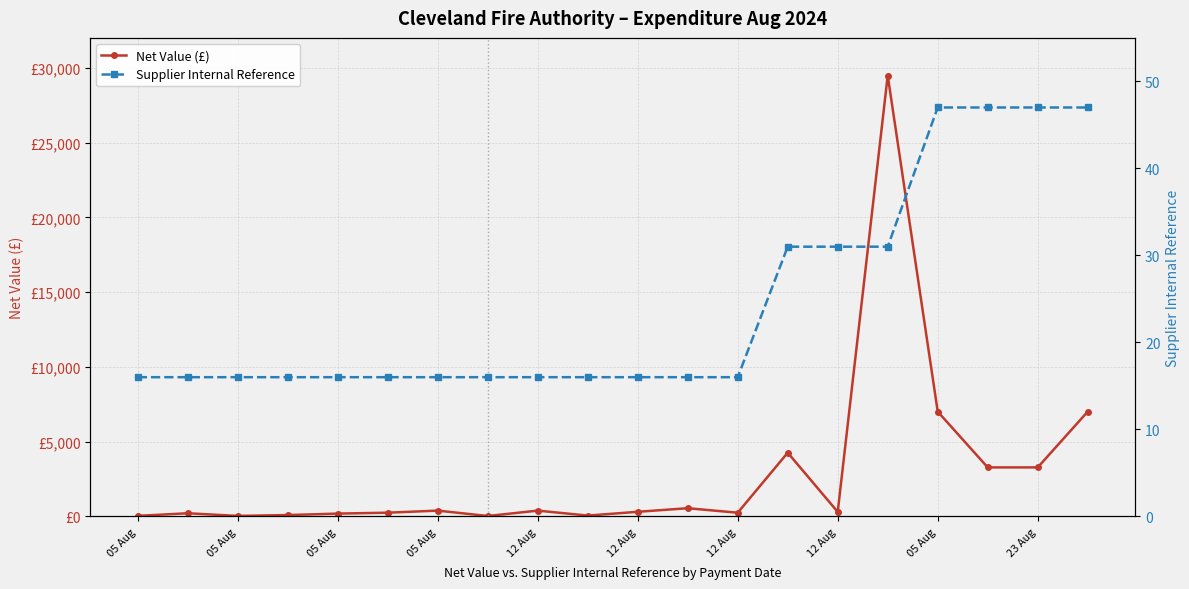

Is it true that Net Value (£) equals 589.7 at 05 Aug?

False